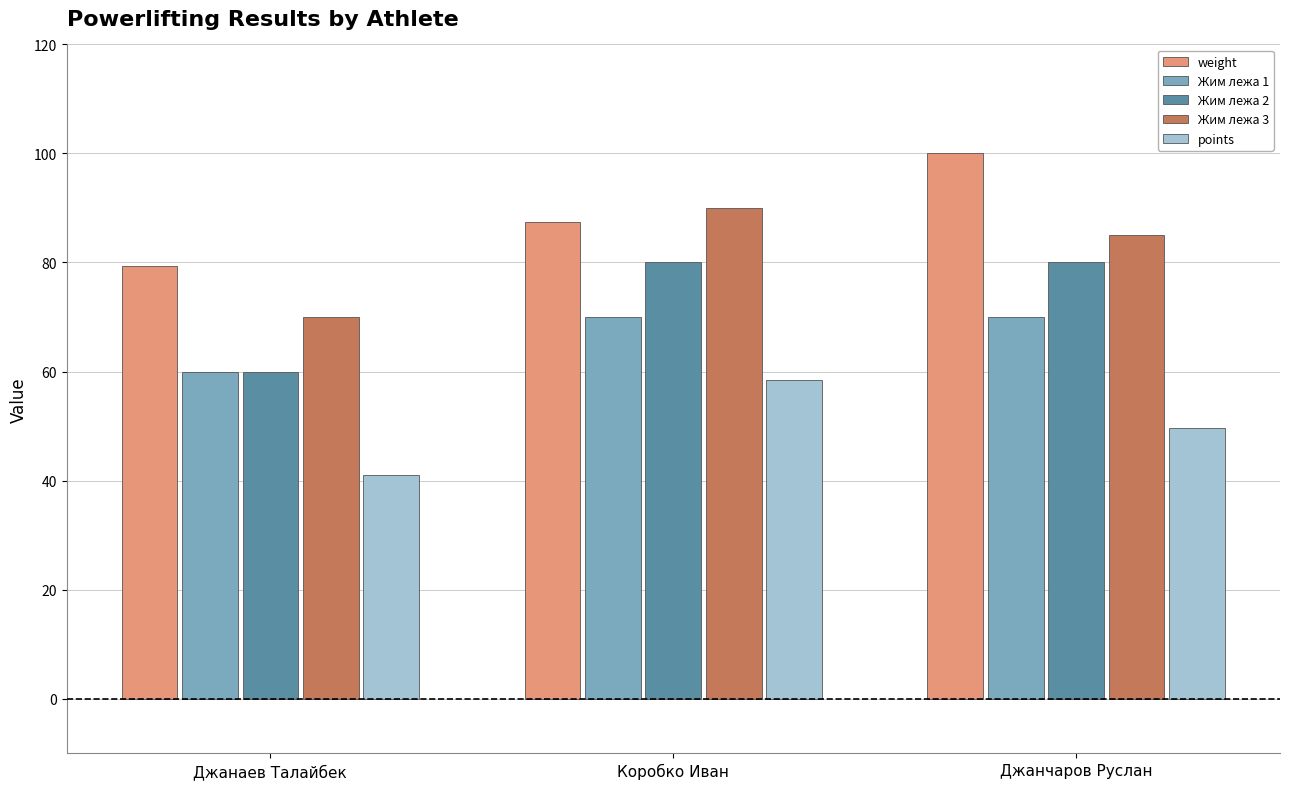

List the series in order of their overall mean, highest first.

weight, Жим лежа 3, Жим лежа 2, Жим лежа 1, points